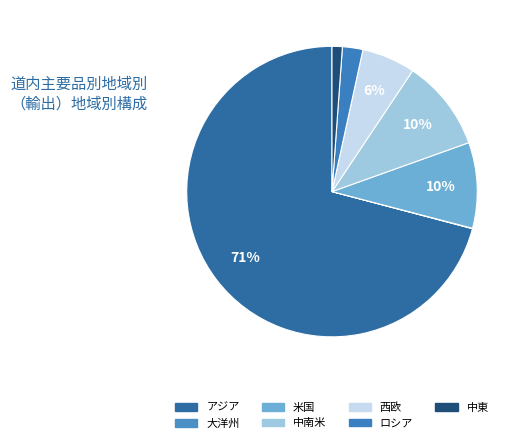

Is there any slice that represents more than half of the pie?

Yes